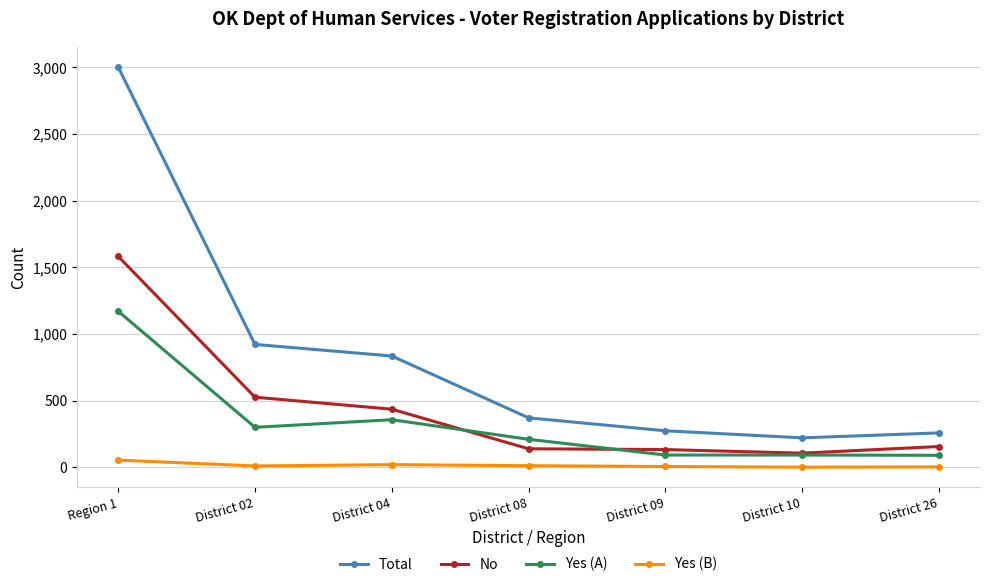

True or false: No and Total cross at least once.

False